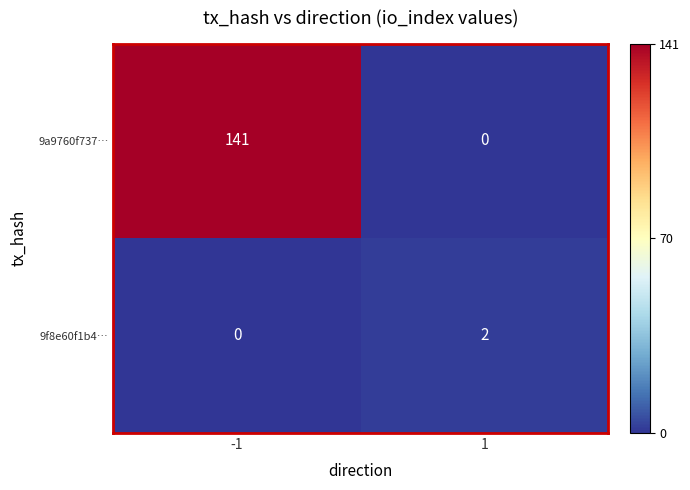

How many series are shown in this chart?

2